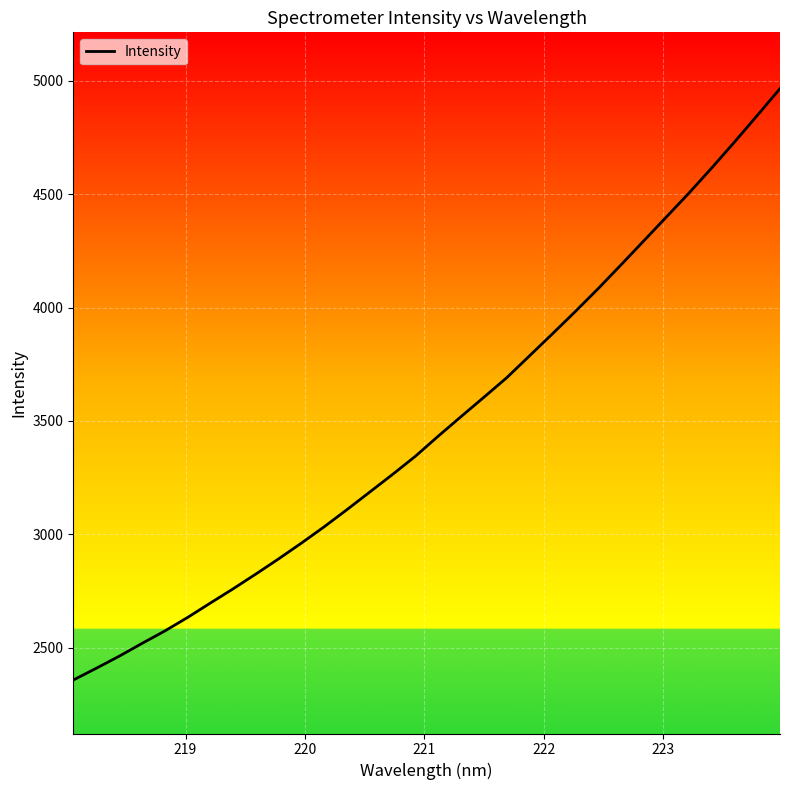

Reading left to right, what are all the values shown in this chart?

2357.8	2409.2	2462.1	2518.5	2573.4	2633.0	2696.7	2759.6	2825.0	2892.1	2961.6	3033.7	3109.4	3187.0	3264.7	3344.7	3433.2	3519.2	3604.4	3690.4	3786.8	3883.4	3981.3	4081.8	4186.3	4292.2	4398.3	4504.6	4615.4	4729.7	4846.8	4965.3